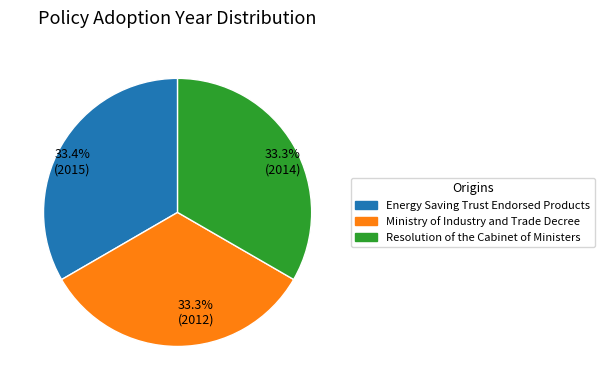

Combined, what portion of the pie is 33.3% (2014) and 33.4% (2015)?

66.7%